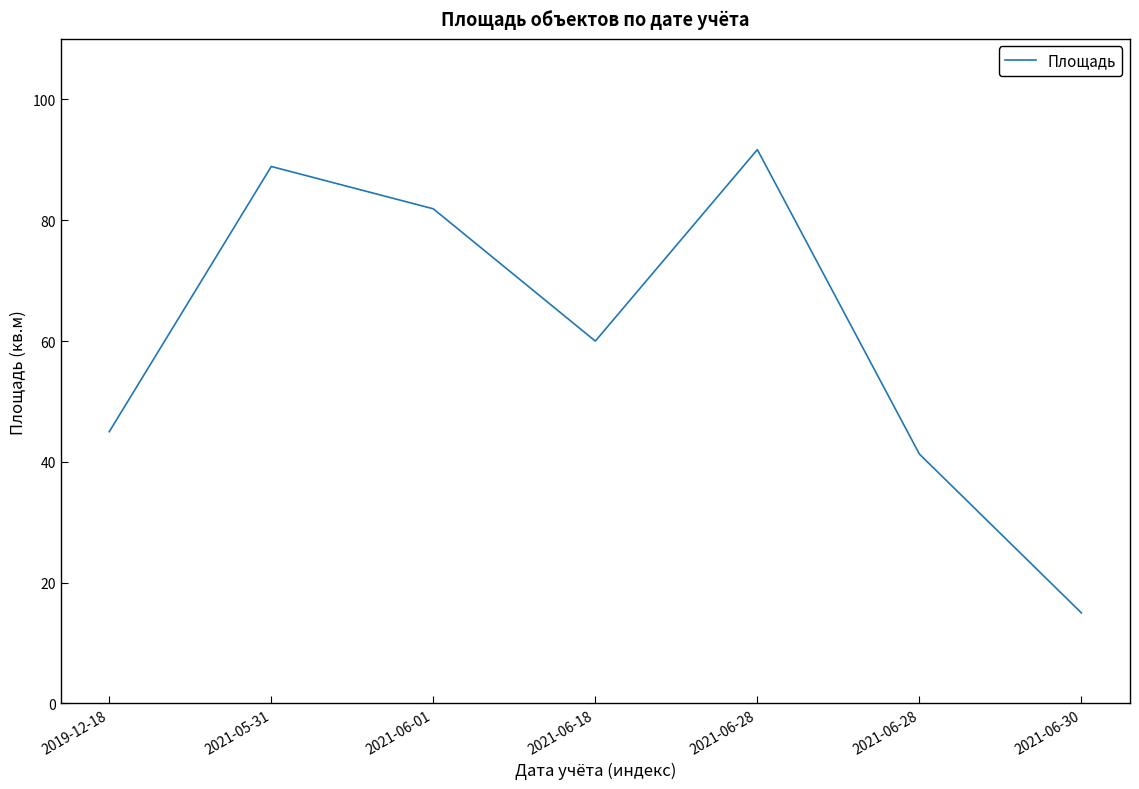

Reading left to right, transcribe all the data shown in this chart.

2019-12-18=45.0	2021-05-31=88.9	2021-06-01=81.9	2021-06-18=60.0	2021-06-28=91.7	2021-06-28=41.3	2021-06-30=15.0